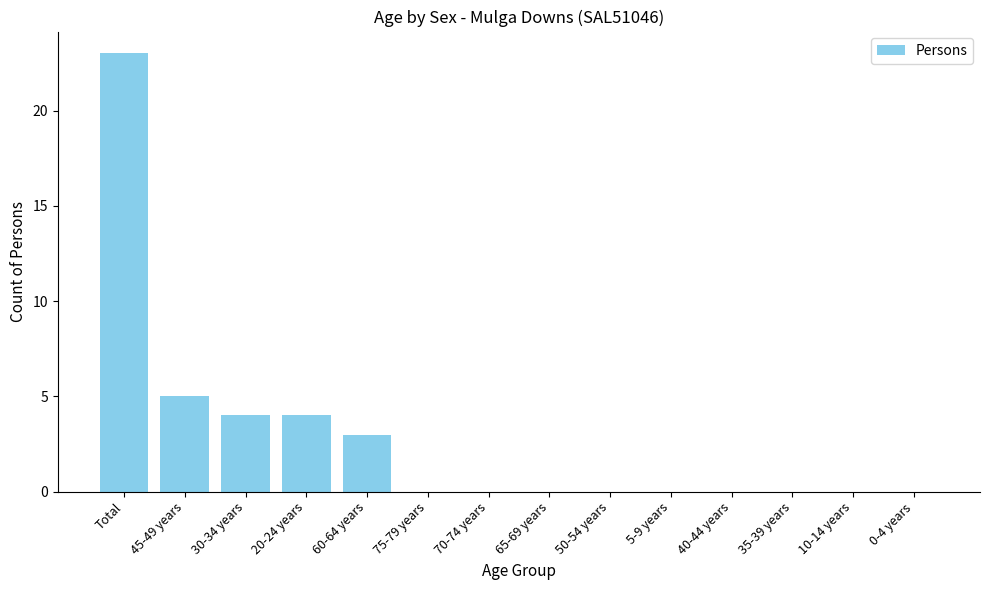

At which label is the value closest to 11?

45-49 years